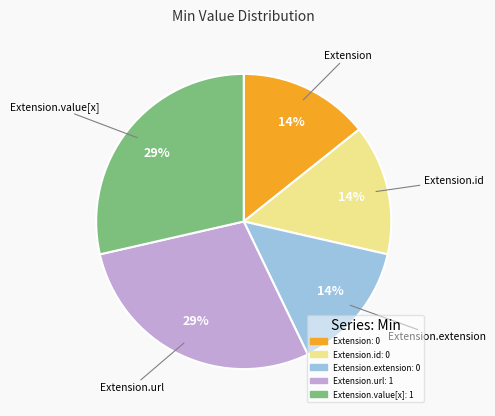

Is there any slice that represents more than half of the pie?

No